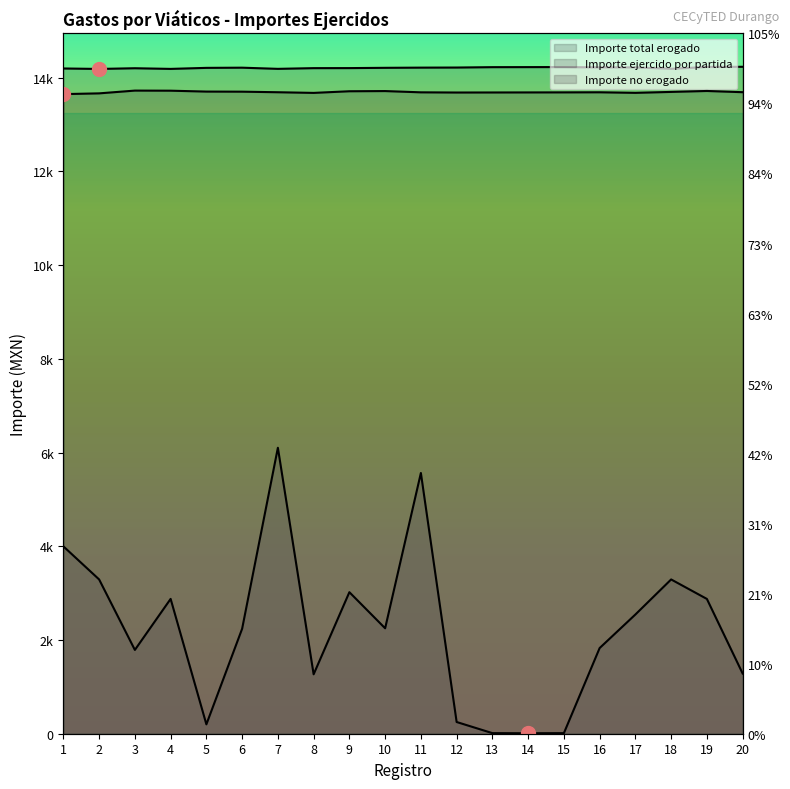

At 4, list the series in order from smallest to largest.

Importe no erogado, Importe ejercido por partida, Importe total erogado